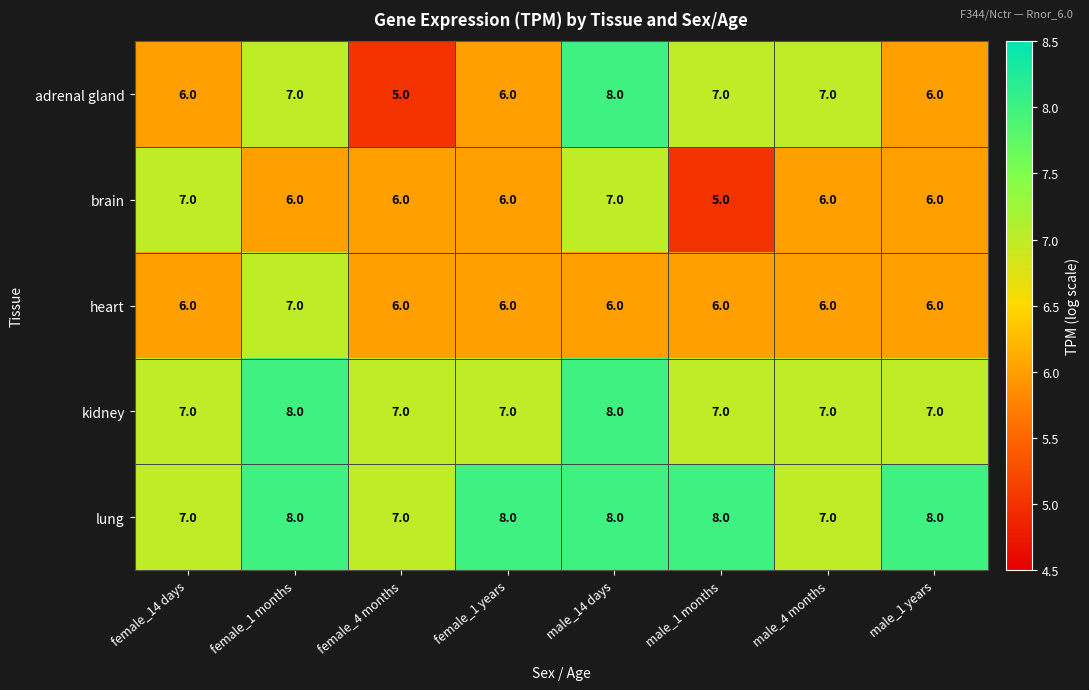

What is the average value of the heart series?

6